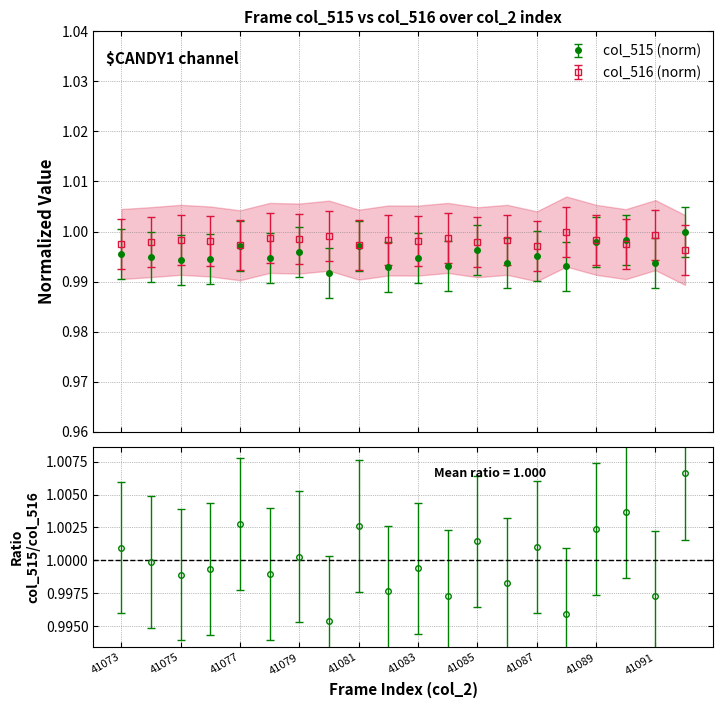

How many times do col_516 and col_515 cross each other?

3